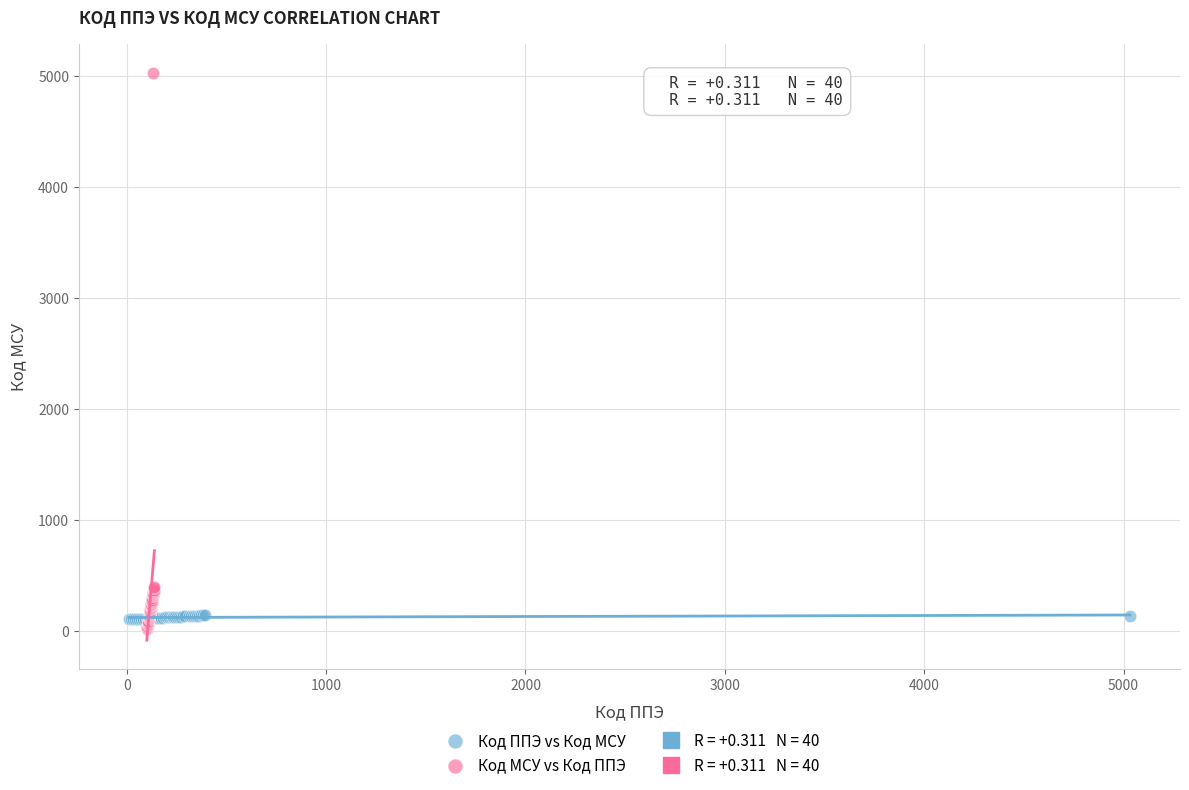

Which series has the largest Y range (max minus min)?

Код МСУ vs Код ППЭ